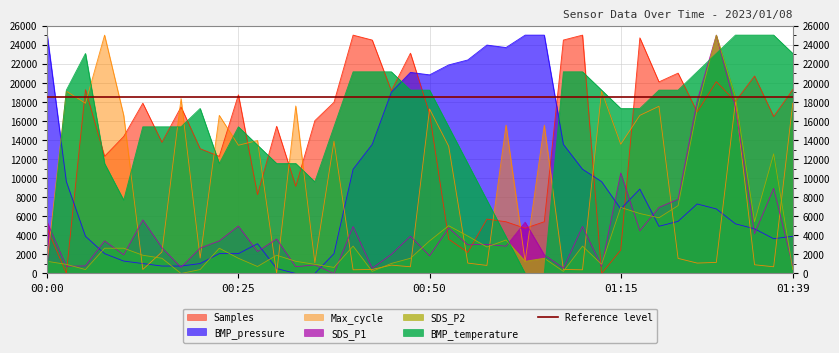

List the series in order of their peak value, lowest first.

SDS_P1, SDS_P2, BMP_temperature, BMP_pressure, Max_cycle, Samples